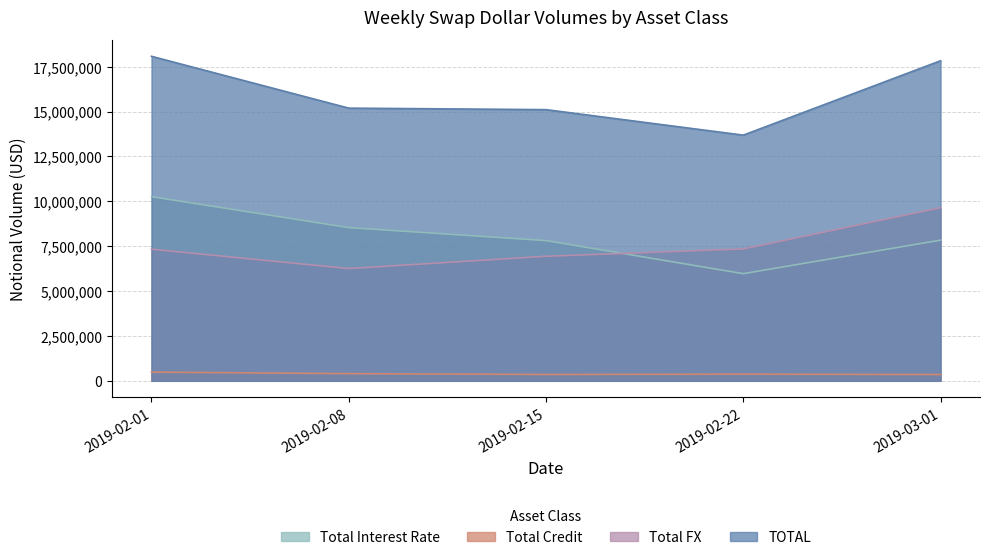

What is the difference between the second highest and second lowest values in the Total Interest Rate series?

723365